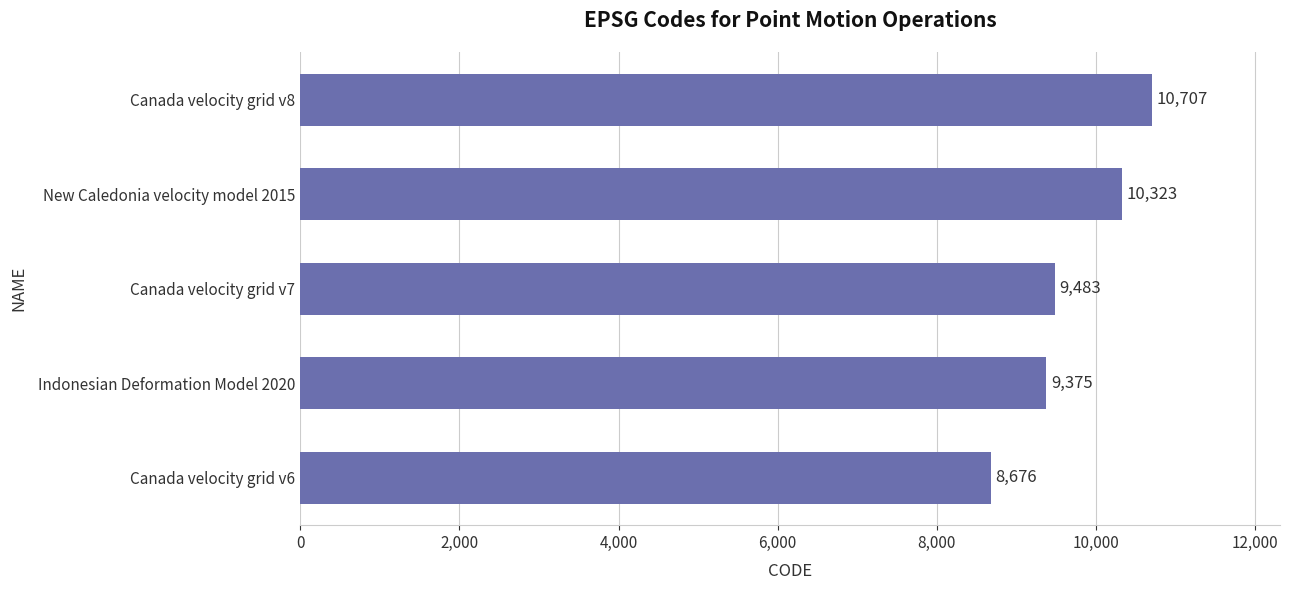

What is the change in value from New Caledonia velocity model 2015 to Canada velocity grid v8?

+384